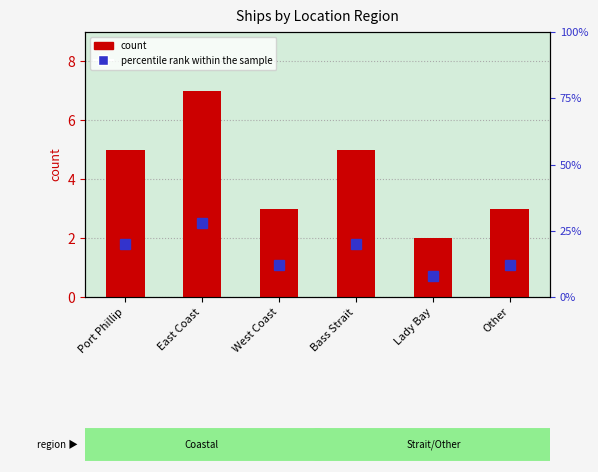

Where is count nearest to the value 4?

Port Phillip